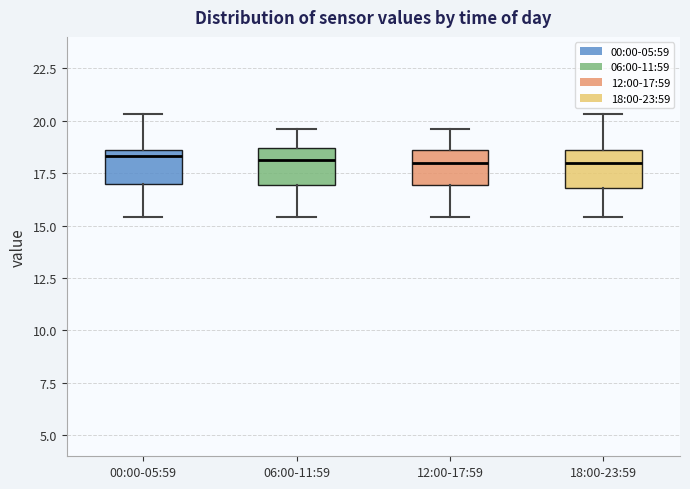

Reading left to right, read every box against the y-axis: the position of its median line, the range the box covers, and the ends of its whiskers. The values are not printed on the chart, so give them approximately, as read against the axis.

00:00-05:59: median 18.5 (just below the box's upper edge), box 17.0 to 18.5, whiskers 15.5 to 20.5
06:00-11:59: median 18.0, box 17.0 to 18.5, whiskers 15.5 to 19.5
12:00-17:59: median 18.0, box 17.0 to 18.5, whiskers 15.5 to 19.5
18:00-23:59: median 18.0, box 17.0 to 18.5, whiskers 15.5 to 20.5